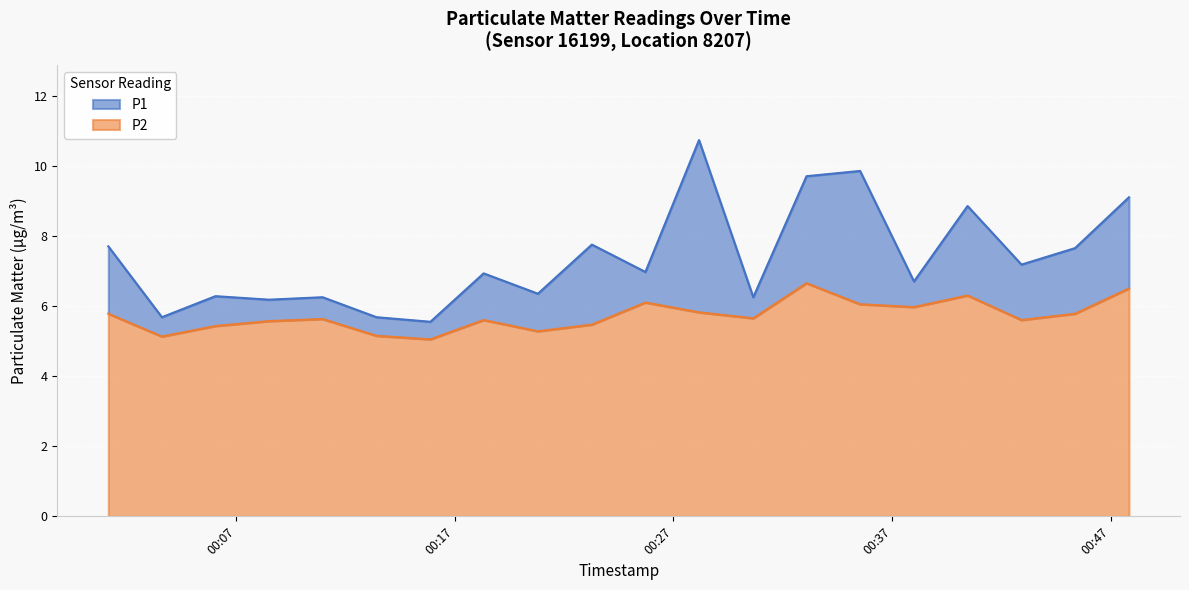

Between 2023-06-26T00:15:53 and 2023-06-26T00:42:55, which series saw the biggest shift?

P1